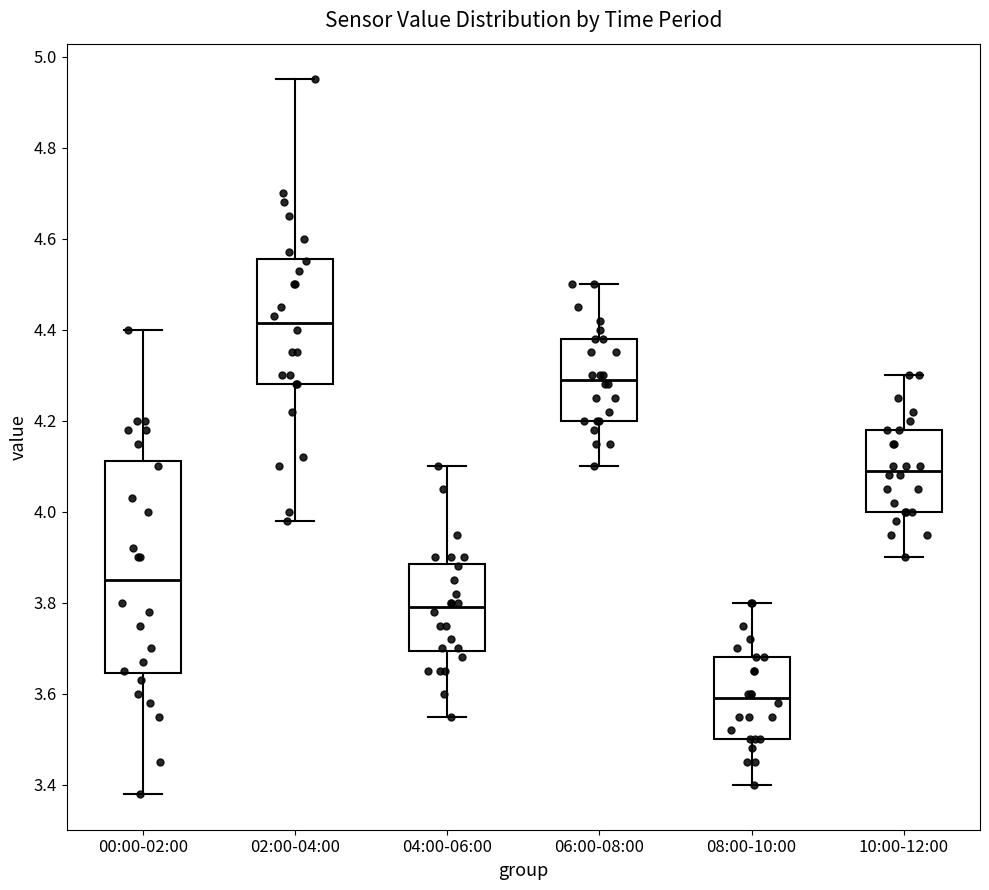

Reading left to right, transcribe this box plot: for each box, give where its median line is, the range the box spans, and where its two whiskers end, as read against the y-axis. The values are not printed on the chart, so give them approximately, as read against the axis.

00:00-02:00: median 3.86, box 3.64 to 4.12, whiskers 3.38 to 4.40
02:00-04:00: median 4.42, box 4.28 to 4.56, whiskers 3.98 to 4.96
04:00-06:00: median 3.80, box 3.70 to 3.88, whiskers 3.56 to 4.10
06:00-08:00: median 4.30, box 4.20 to 4.38, whiskers 4.10 to 4.50
08:00-10:00: median 3.60, box 3.50 to 3.68, whiskers 3.40 to 3.80
10:00-12:00: median 4.10, box 4.00 to 4.18, whiskers 3.90 to 4.30